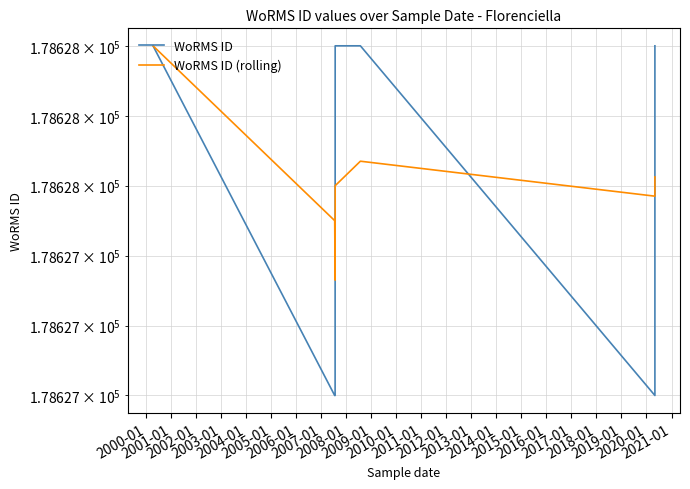

Is the value of WoRMS ID at 2005-01 greater than the value of WoRMS ID (rolling) at 2002-01?

No